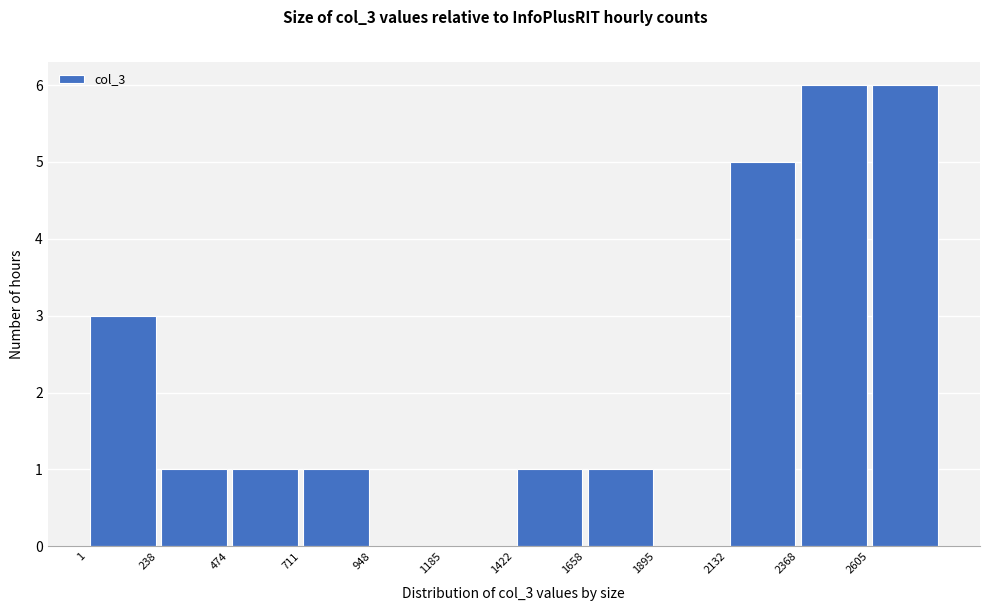

Reading left to right, list every bar in this chart as the range it spans on the x-axis followed by its height. Neither the bar edges nor the heights are printed on the chart, so give them approximately, as read against the axes.

0 to 250: 3
250 to 450: 1
450 to 700: 1
700 to 950: 1
950 to 1200: 0
1200 to 1400: 0
1400 to 1650: 1
1650 to 1900: 1
1900 to 2150: 0
2150 to 2350: 5
2350 to 2600: 6
2600 to 2850: 6